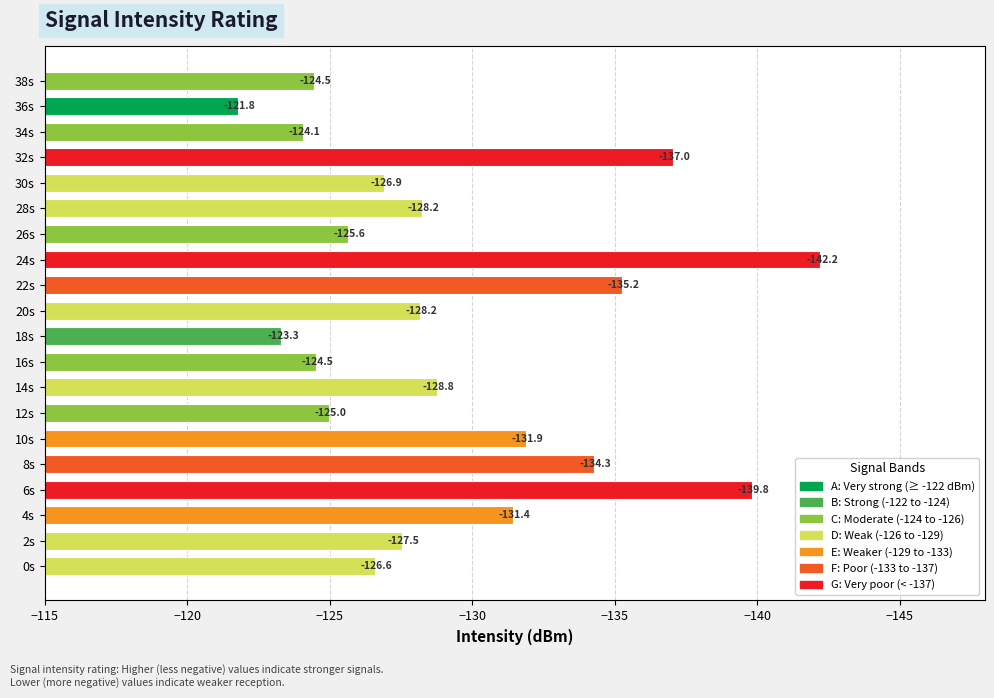

What is the difference between the second highest and second lowest values?

16.5